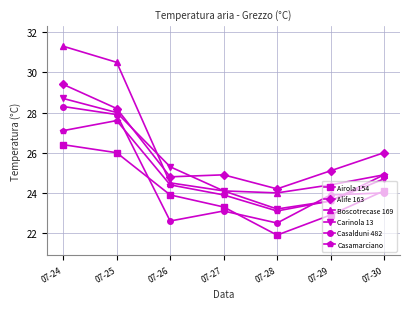

What is the difference between the Alife 163 values at 07-29 and 07-26?

0.3